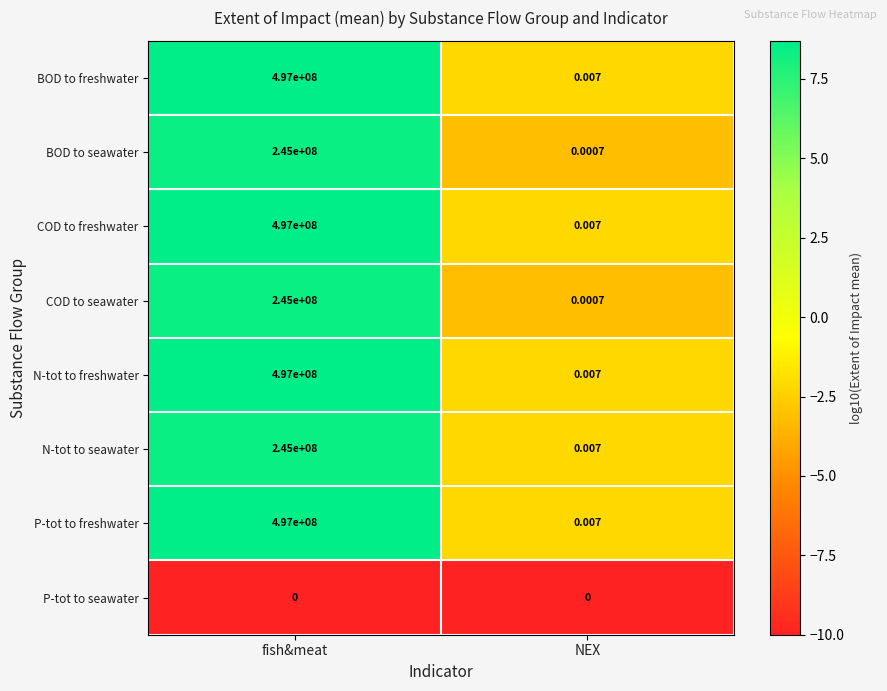

At which label does BOD to seawater reach its peak?

fish&meat